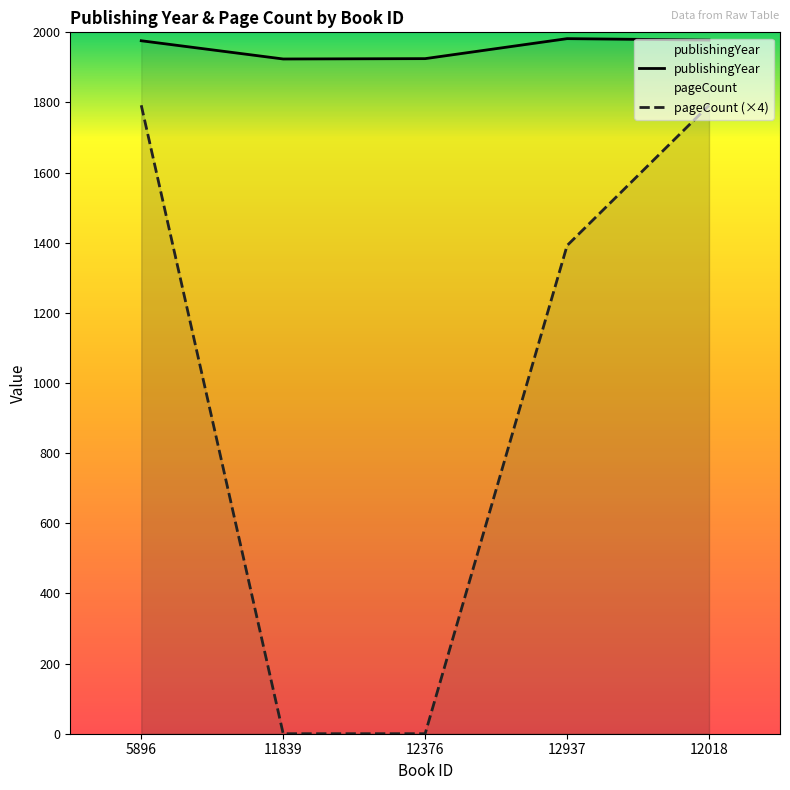

Reading left to right, extract all data points from this chart.

publishingYear: 5896=1976	11839=1924	12376=1925	12937=1982	12018=1978
pageCount: 5896=1792	11839=0	12376=0	12937=1392	12018=1792